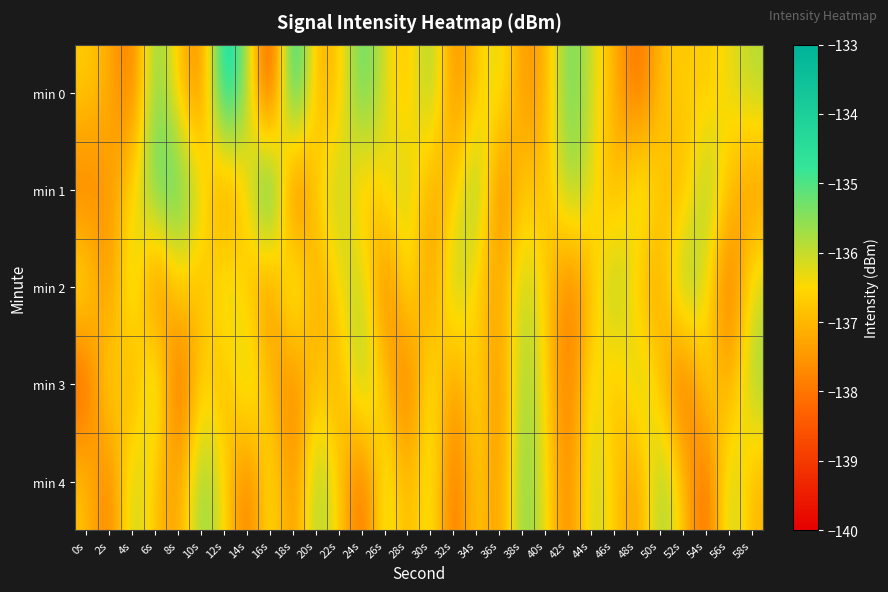

Reading right to left, extract all data points from this chart.

min 0: 58s=-135.8	56s=-136.3	54s=-136.8	52s=-136.6	50s=-136.9	48s=-138.3	46s=-137.1	44s=-136.1	42s=-135.0	40s=-137.2	38s=-137.6	36s=-136.0	34s=-136.7	32s=-137.8	30s=-135.4	28s=-136.9	26s=-136.3	24s=-134.8	22s=-136.9	20s=-137.2	18s=-133.8	16s=-139.4	14s=-135.6	12s=-133.7	10s=-138.0	8s=-136.8	6s=-135.2	4s=-138.2	2s=-137.1	0s=-136.7
min 1: 58s=-137.6	56s=-136.9	54s=-135.4	52s=-137.2	50s=-136.7	48s=-135.8	46s=-137.3	44s=-136.2	42s=-135.5	40s=-137.0	38s=-136.6	36s=-138.1	34s=-135.2	32s=-136.8	30s=-137.4	28s=-135.9	26s=-136.3	24s=-137.1	22s=-135.7	20s=-136.5	18s=-138.8	16s=-133.7	14s=-136.6	12s=-137.8	10s=-136.1	8s=-134.8	6s=-135.0	4s=-136.6	2s=-137.5	0s=-138.0
min 2: 58s=-136.0	56s=-138.4	54s=-136.3	52s=-135.2	50s=-137.4	48s=-136.9	46s=-135.4	44s=-137.0	42s=-138.1	40s=-136.6	38s=-135.8	36s=-137.3	34s=-136.8	32s=-135.5	30s=-137.7	28s=-136.1	26s=-138.2	24s=-135.7	22s=-136.4	20s=-137.5	18s=-135.3	16s=-138.0	14s=-136.7	12s=-135.9	10s=-137.1	8s=-136.5	6s=-138.3	4s=-135.6	2s=-137.8	0s=-136.2
min 3: 58s=-135.6	56s=-137.4	54s=-136.3	52s=-138.6	50s=-136.7	48s=-135.8	46s=-137.1	44s=-136.0	42s=-138.2	40s=-136.5	38s=-135.4	36s=-137.9	34s=-136.2	32s=-137.7	30s=-135.9	28s=-138.3	26s=-136.8	24s=-135.5	22s=-137.3	20s=-136.6	18s=-138.1	16s=-136.9	14s=-135.7	12s=-137.2	10s=-136.4	8s=-138.7	6s=-135.3	4s=-137.6	2s=-136.1	0s=-138.5
min 4: 58s=-137.1	56s=-135.6	54s=-138.5	52s=-136.8	50s=-135.4	48s=-137.6	46s=-136.7	44s=-135.8	42s=-138.0	40s=-136.3	38s=-135.2	36s=-137.7	34s=-136.5	32s=-138.3	30s=-136.0	28s=-137.2	26s=-135.9	24s=-138.4	22s=-136.6	20s=-135.5	18s=-137.8	16s=-136.1	14s=-138.2	12s=-136.4	10s=-135.3	8s=-137.5	6s=-136.9	4s=-135.7	2s=-138.1	0s=-136.8